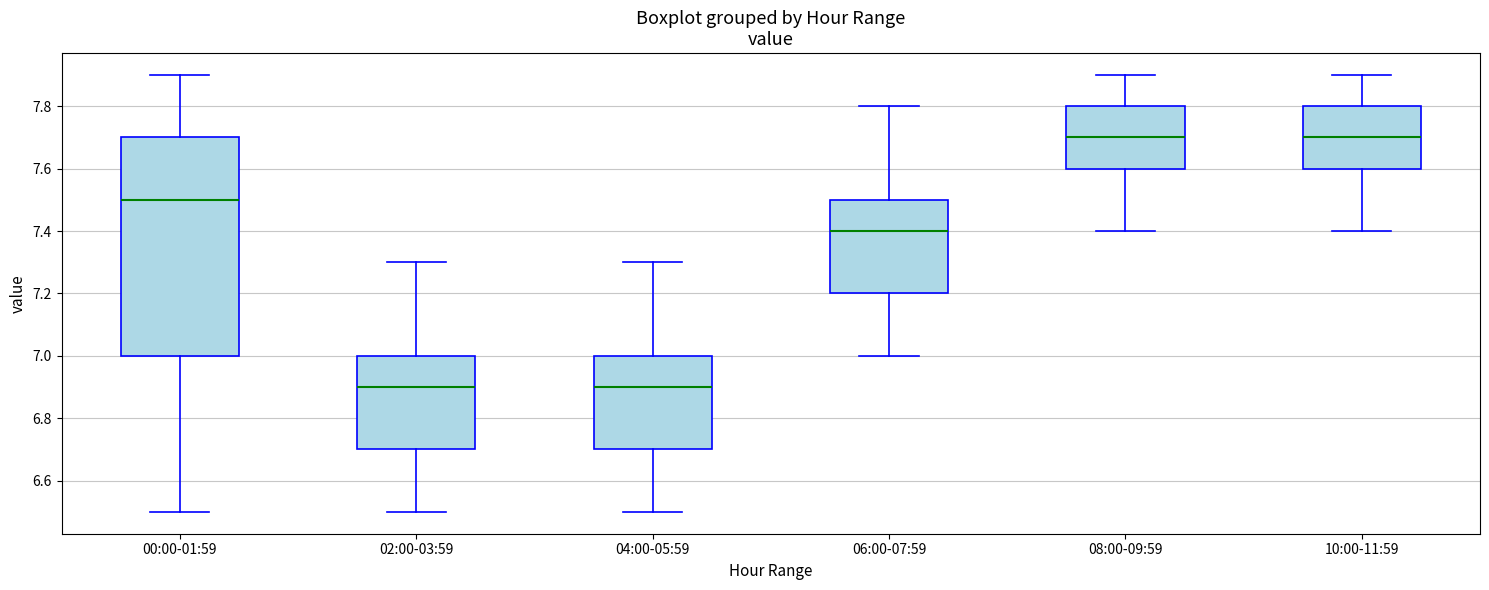

Comparing the boxes themselves (not the whiskers), which one is the tallest?

00:00-01:59